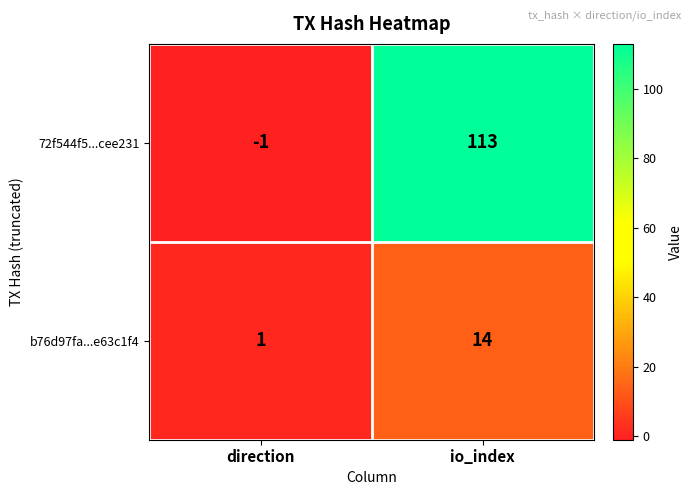

What is the difference between the 72f544f5...cee231 values at direction and io_index?

114